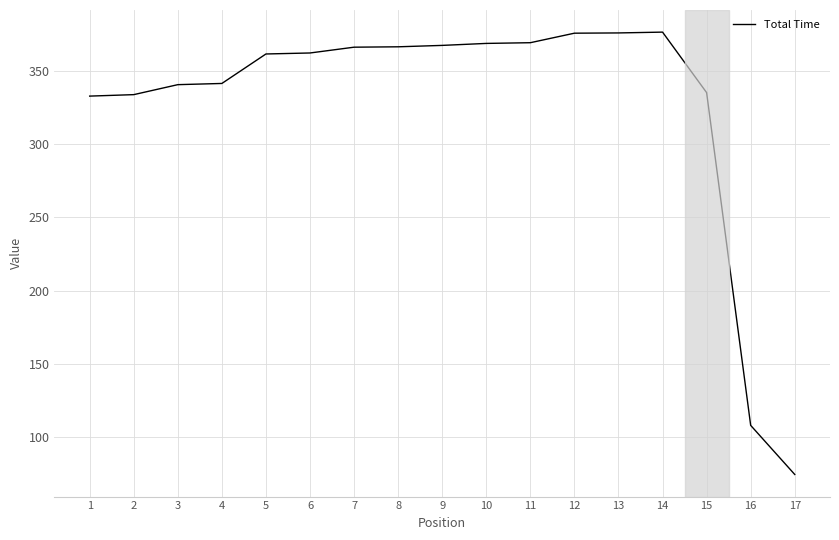

How many series are shown in this chart?

1